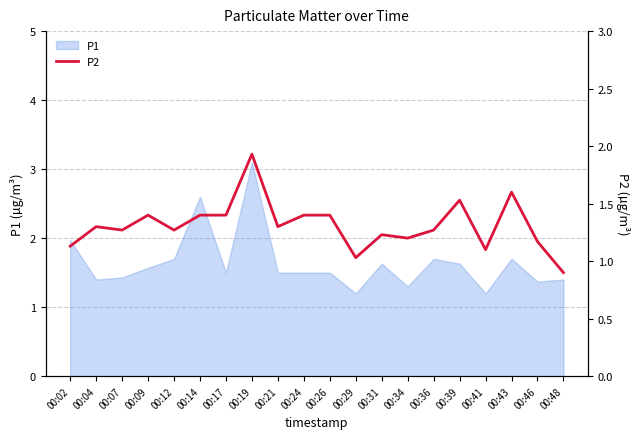

Which category has the highest value in the P1 series?

00:19